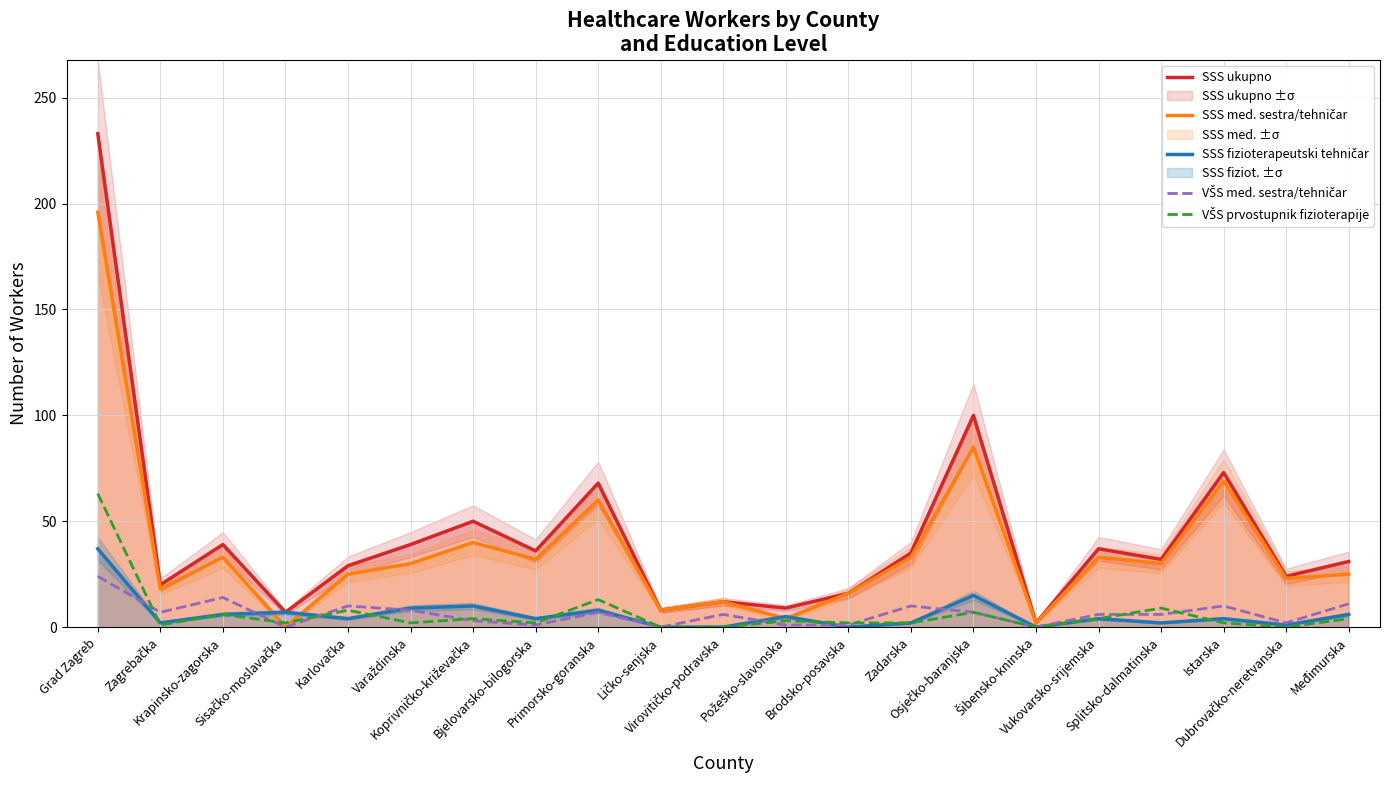

How many data points in VŠS prvostupnik fizioterapije are above 2?

10